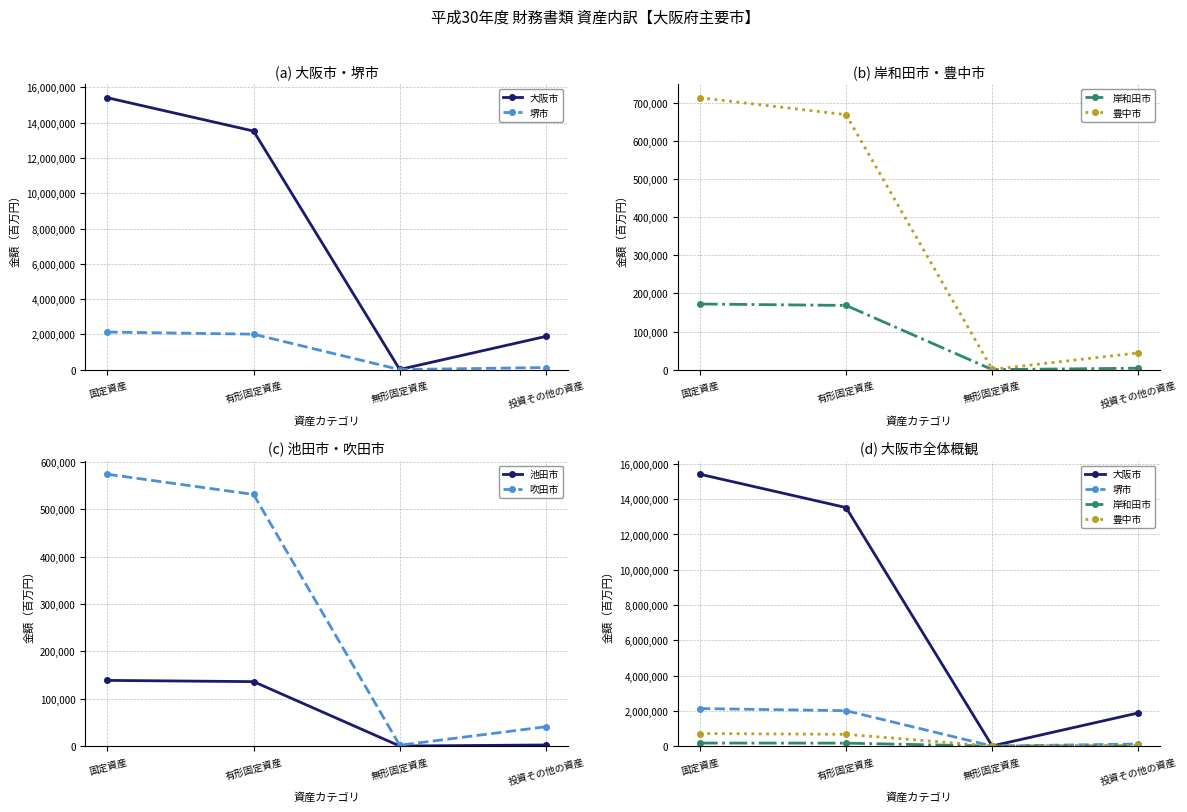

True or false: 豊中市 has more than 2 points higher than both neighbors.

False